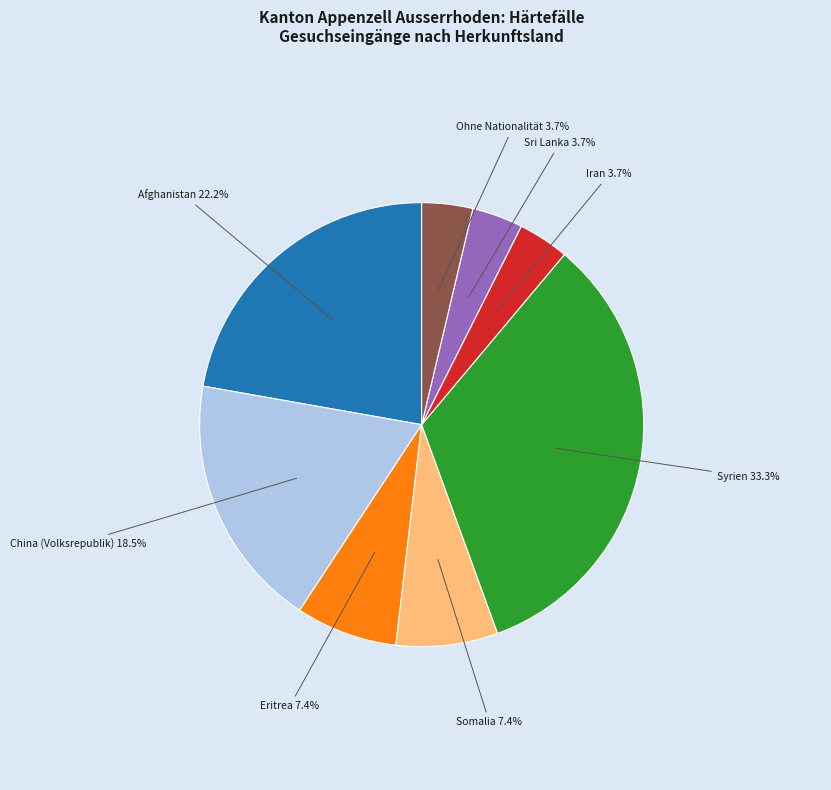

Is there a majority slice in this chart?

No